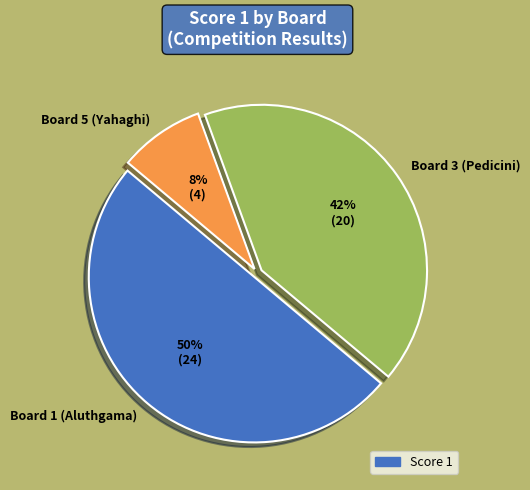

How many slices are in this pie chart?

3